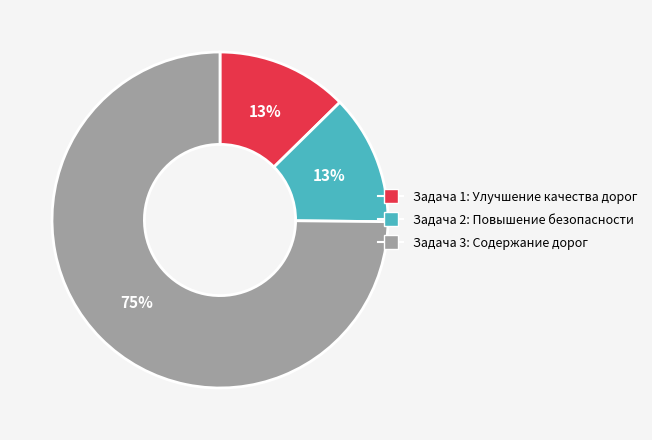

Which slice is the largest?

Задача 3: Содержание дорог